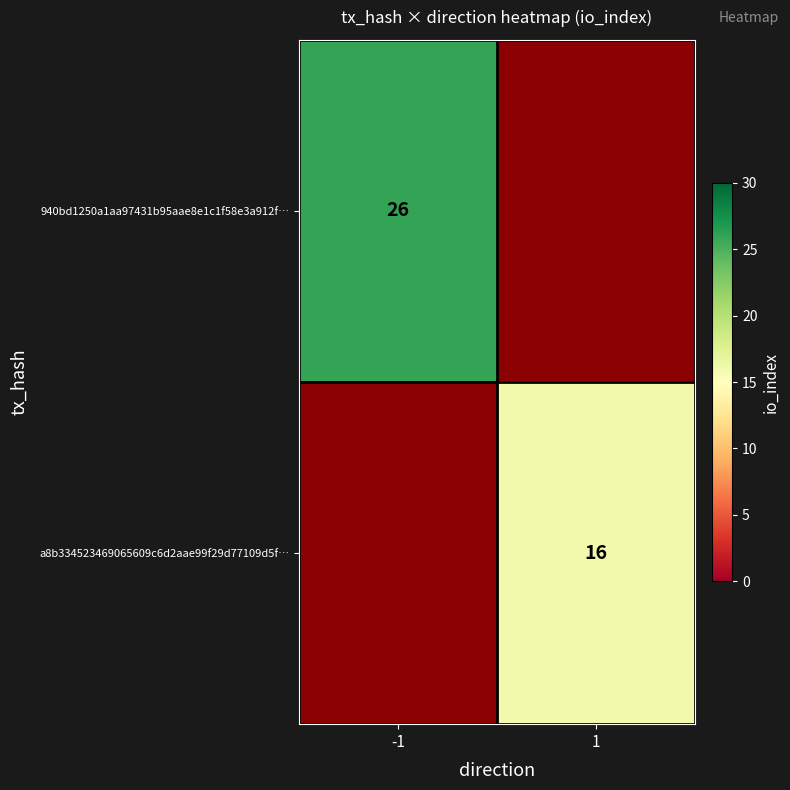

Which category has the highest value across all series?

-1